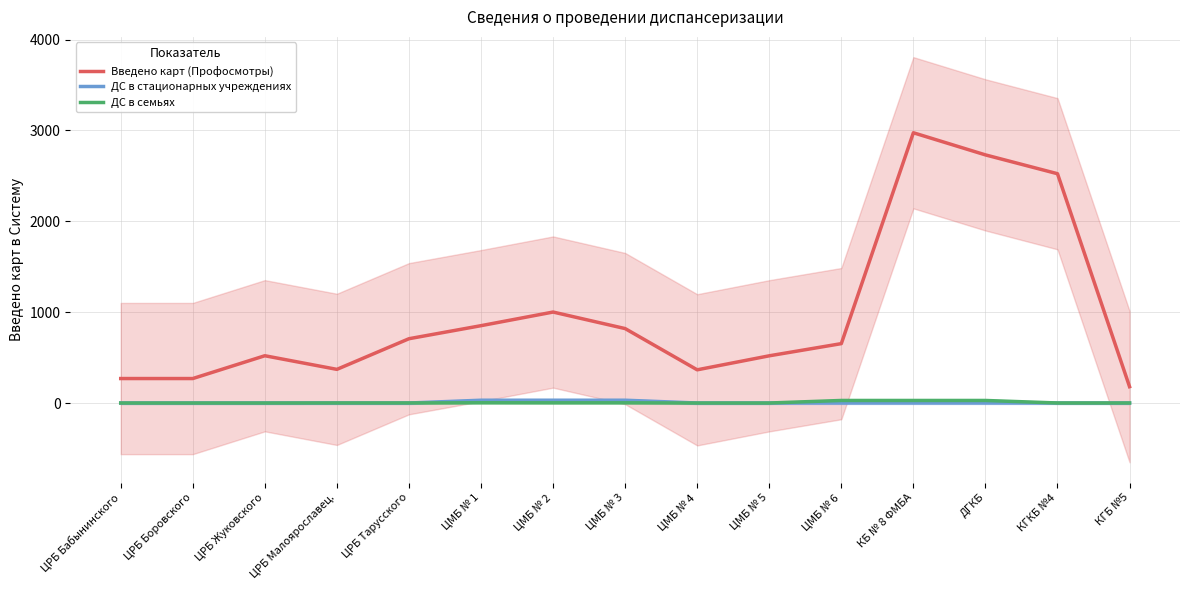

List the series in order of their peak value, lowest first.

ДС в семьях, ДС в стационарных учреждениях, Введено карт (Профосмотры)